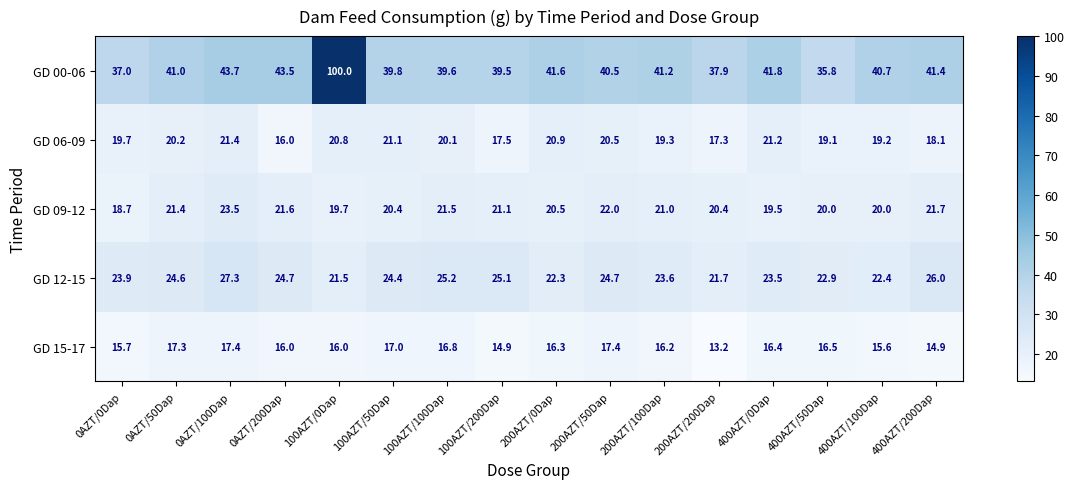

Between 0AZT/0Dap and 100AZT/100Dap, which series saw the biggest shift?

GD 09-12